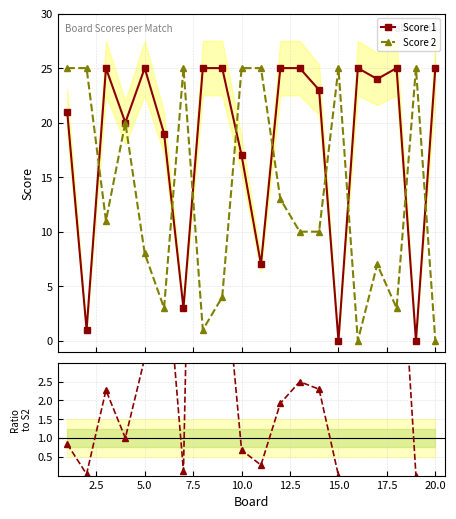

What is the maximum value shown in the chart?

25.0